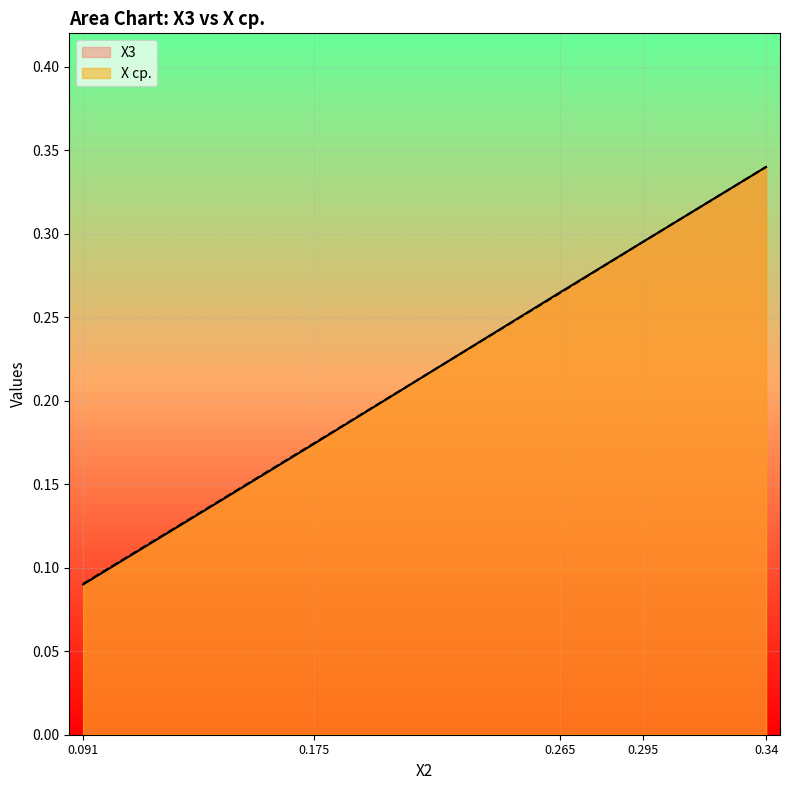

Which series has the largest total across all categories?

X ср.